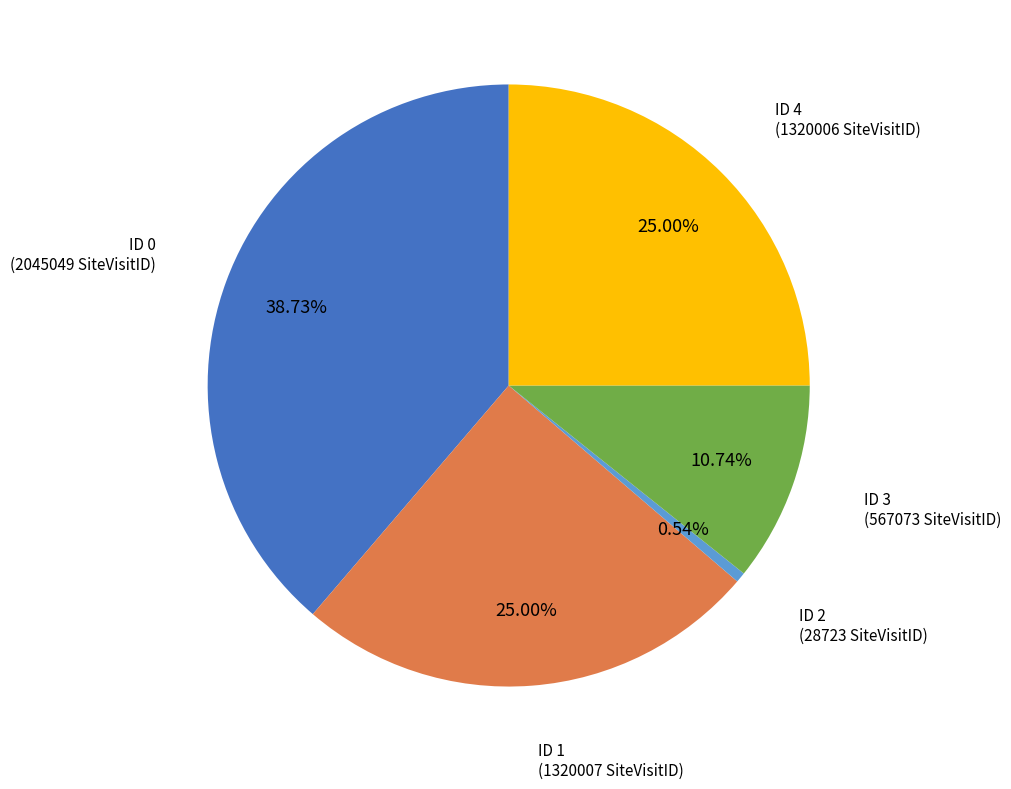

Do ID 3 and ID 0 together represent more than half of the pie?

No